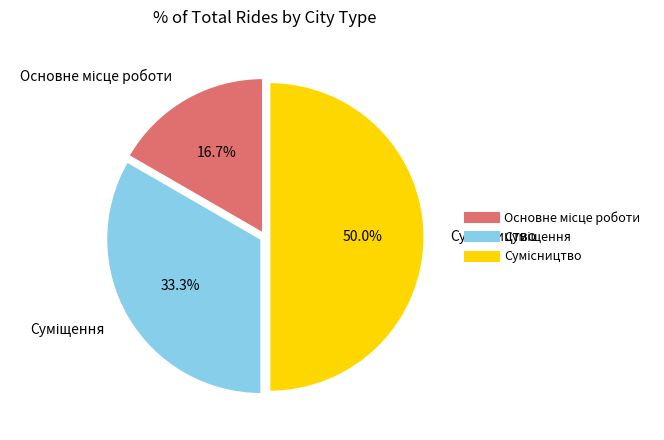

What is the largest slice in the pie chart?

Сумісництво